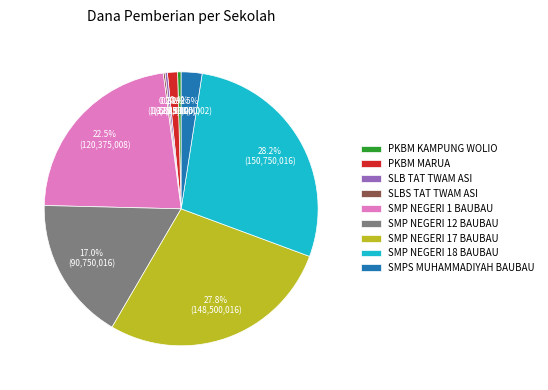

Does any single category account for the majority?

No